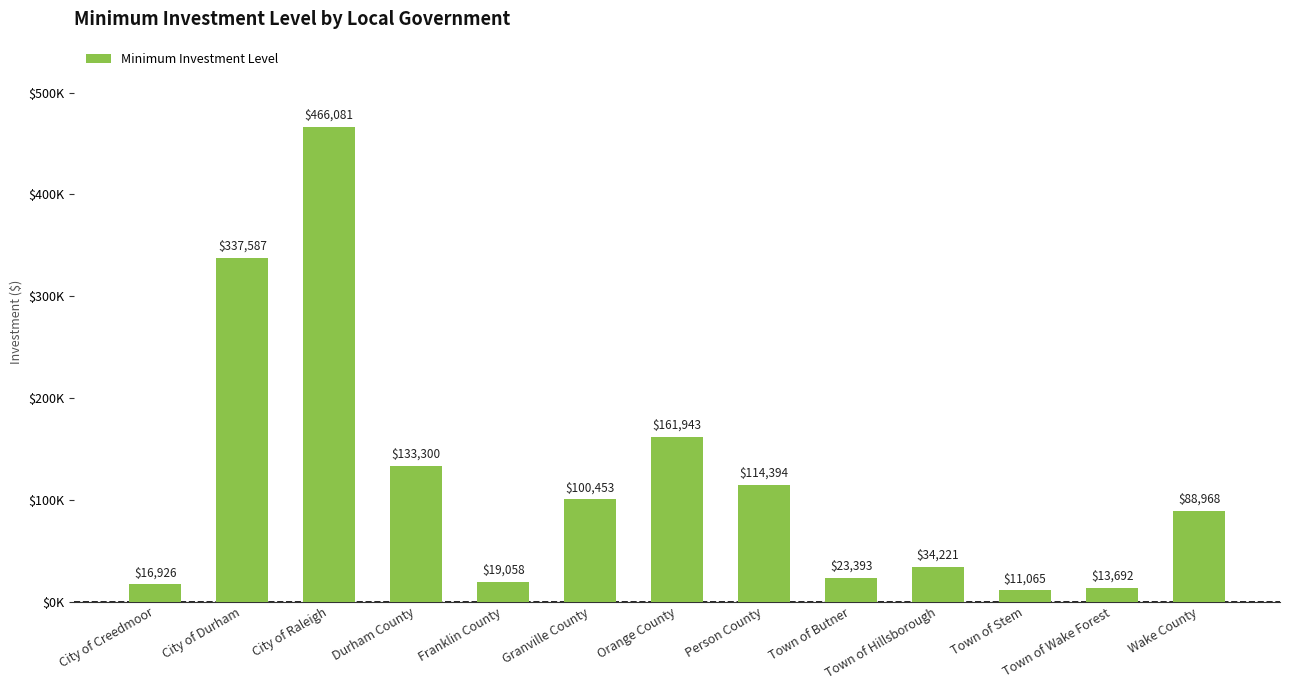

Are the bars horizontal?

No